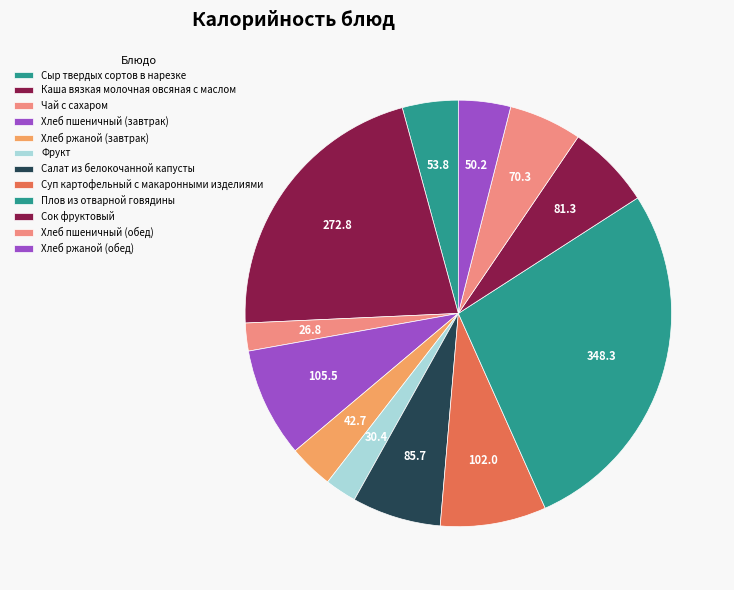

True or false: Плов из отварной говядины accounts for 16% of the total.

False